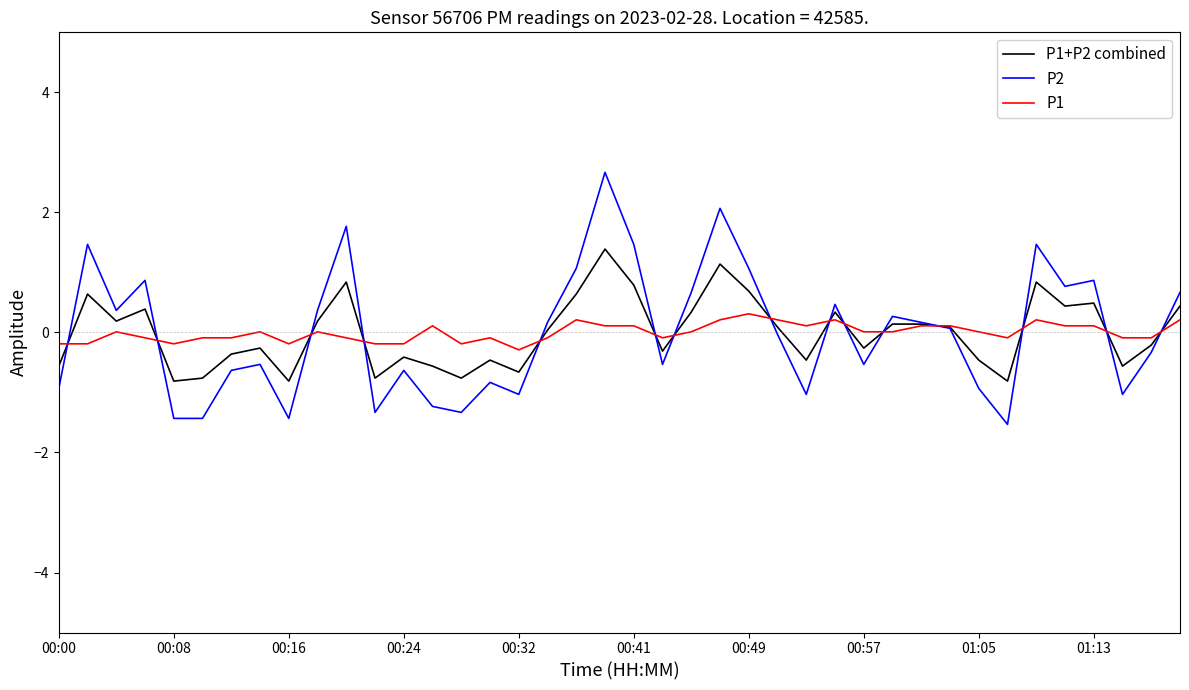

Rank the series by their maximum value, from highest to lowest.

P2, P1+P2 combined, P1